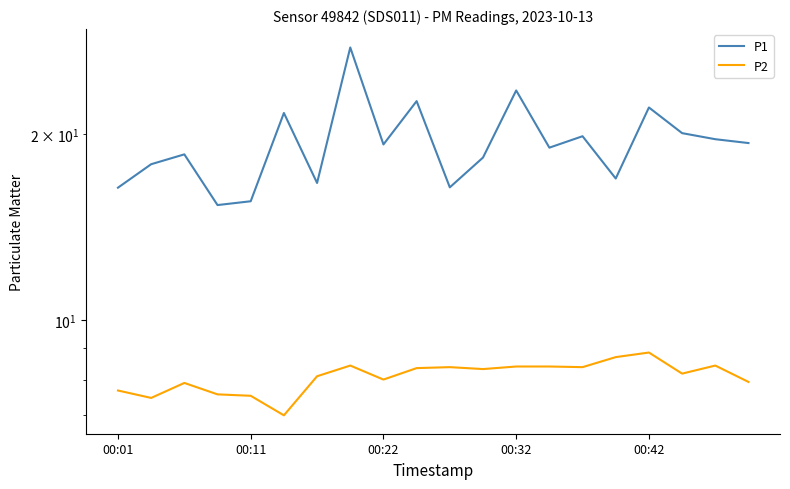

True or false: P2 and P1 intersect in this chart.

False